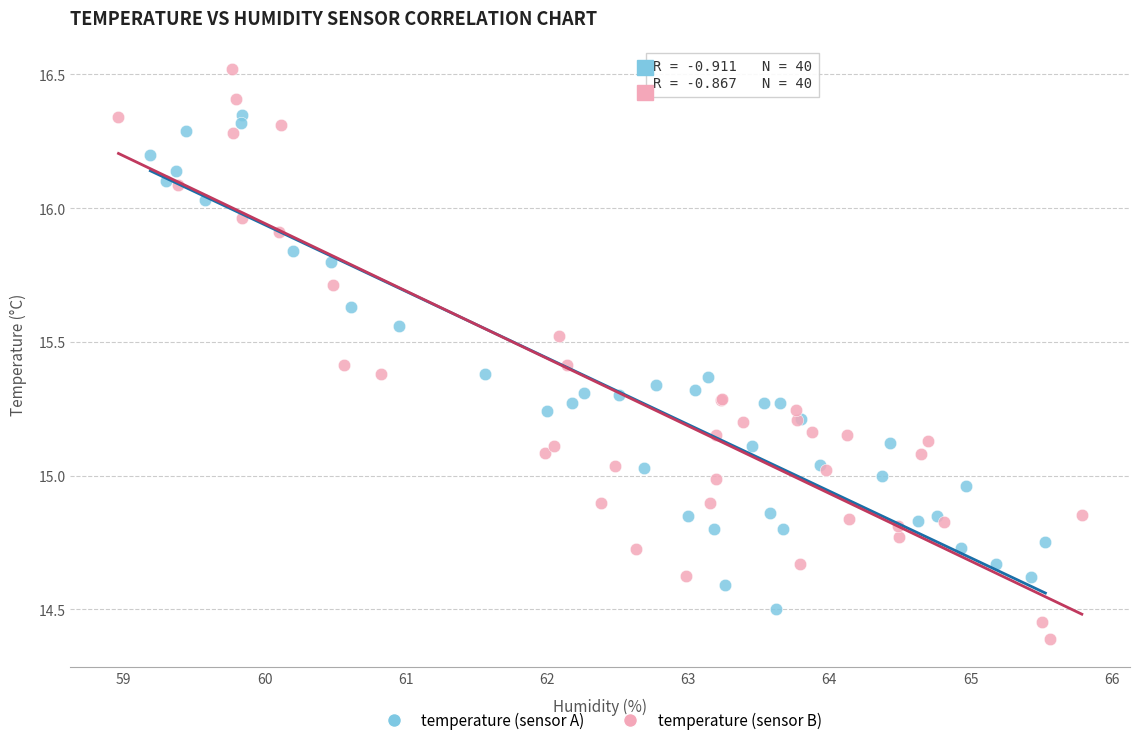

Which series contains the highest Y value?

temperature (sensor B)